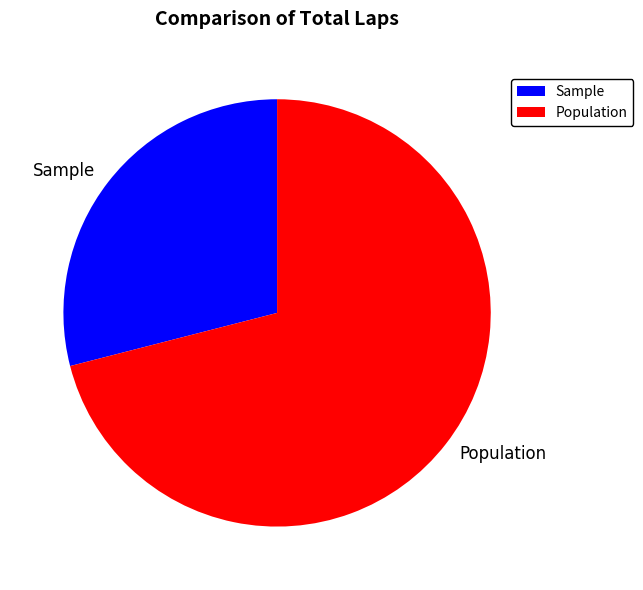

Is the sum of Population and Sample greater than half?

Yes